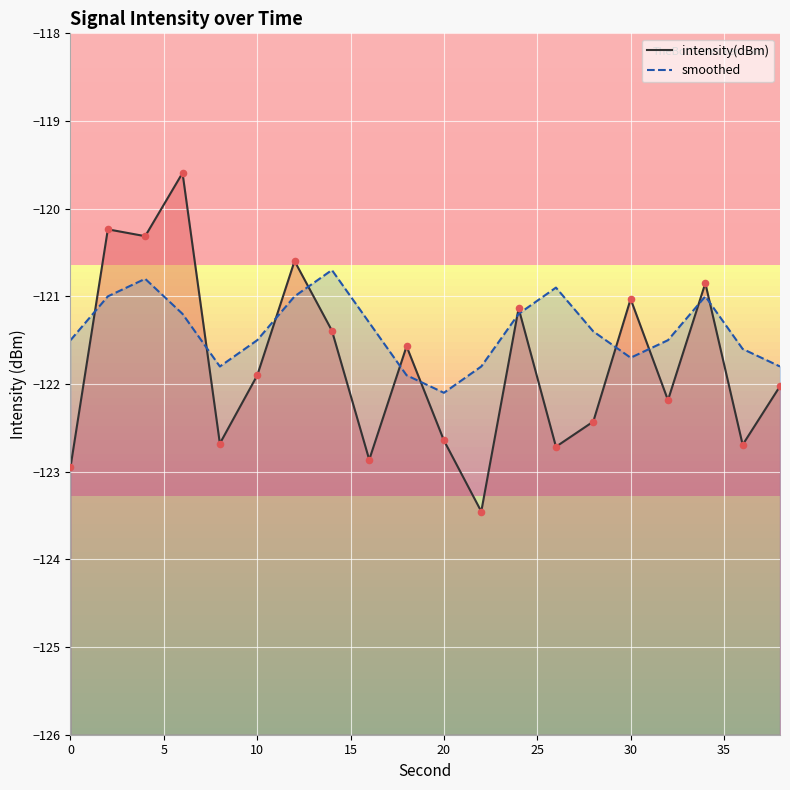

Which series has the widest spread of Y values?

intensity(dBm)